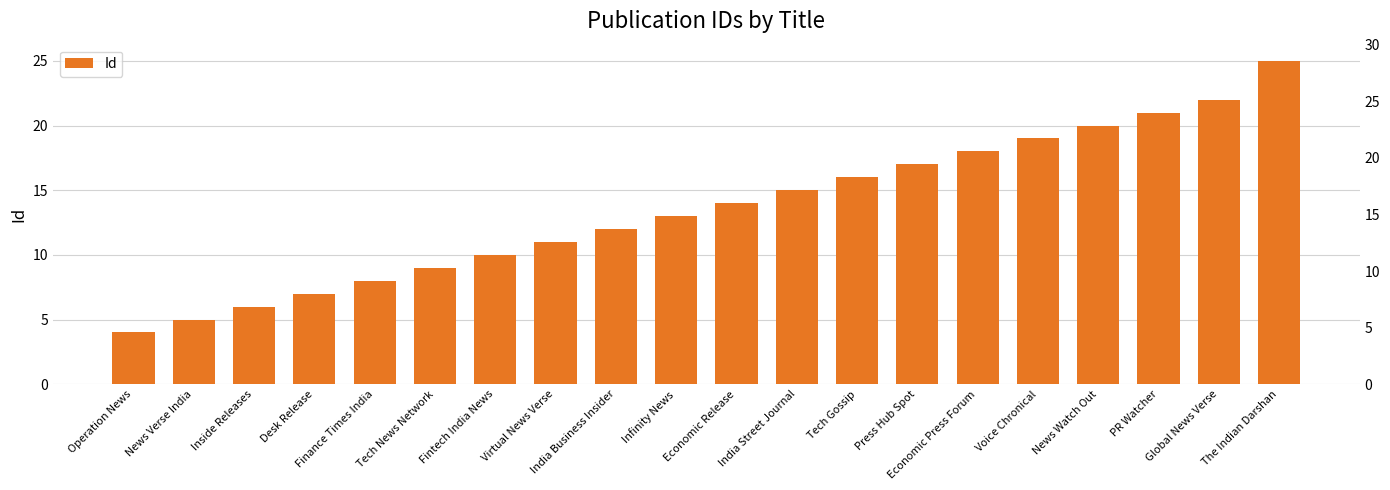

Between Global News Verse and Desk Release, which is larger?

Global News Verse